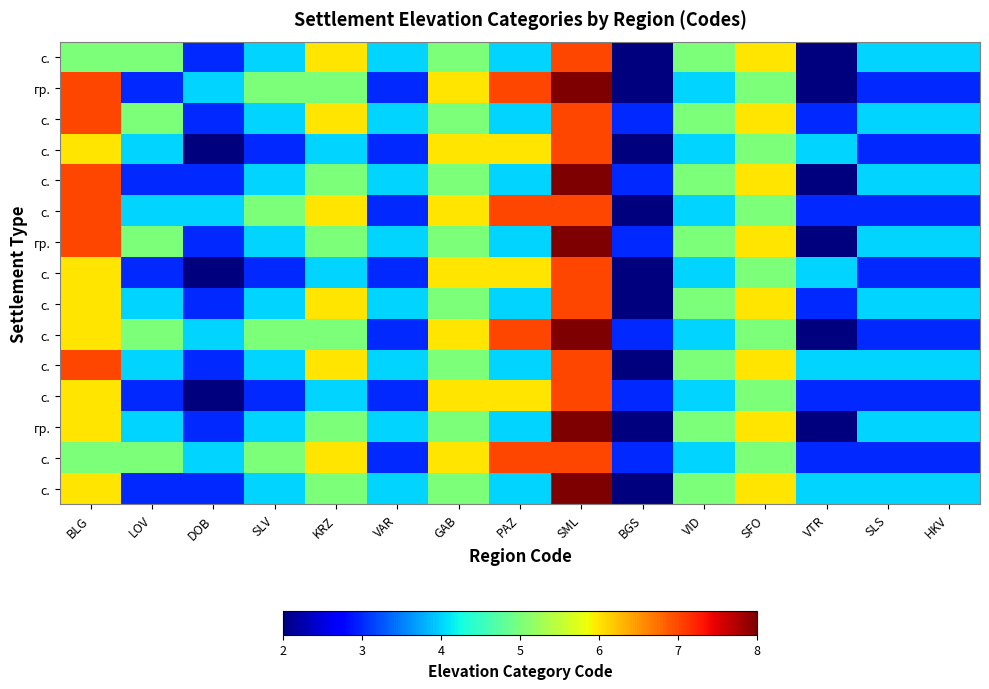

What is the total value across all series at PAZ?

78